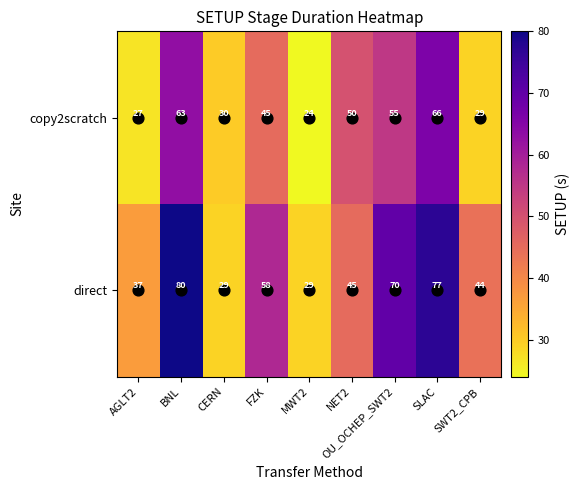

What is the minimum value for copy2scratch?

24